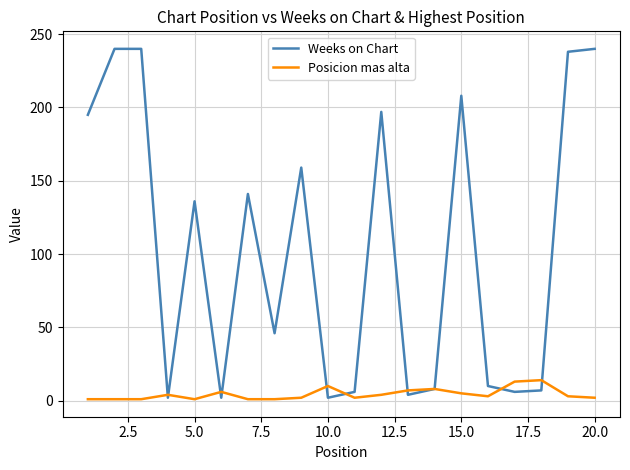

What is the average value of the Posicion mas alta series?

4